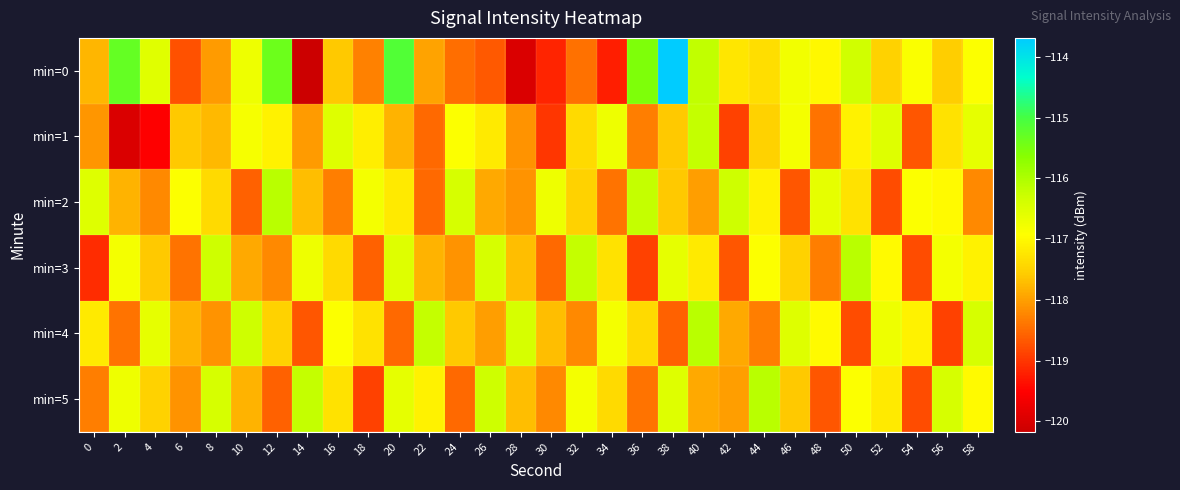

At which category does the chart reach its minimum across all series?

14